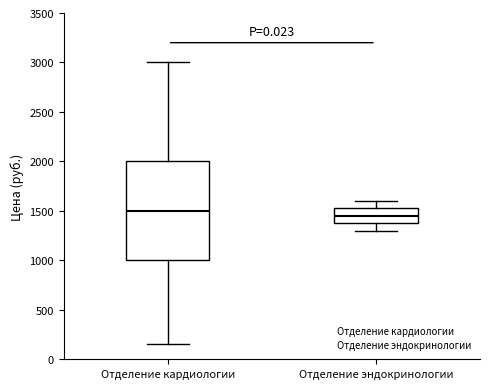

Reading left to right, read every box against the y-axis: the position of its median line, the range the box covers, and the ends of its whiskers. The values are not printed on the chart, so give them approximately, as read against the axis.

Отделение кардиологии: median 1500, box 1000 to 2000, whiskers 150 to 3000
Отделение эндокринологии: median 1450, box 1400 to 1550, whiskers 1300 to 1600